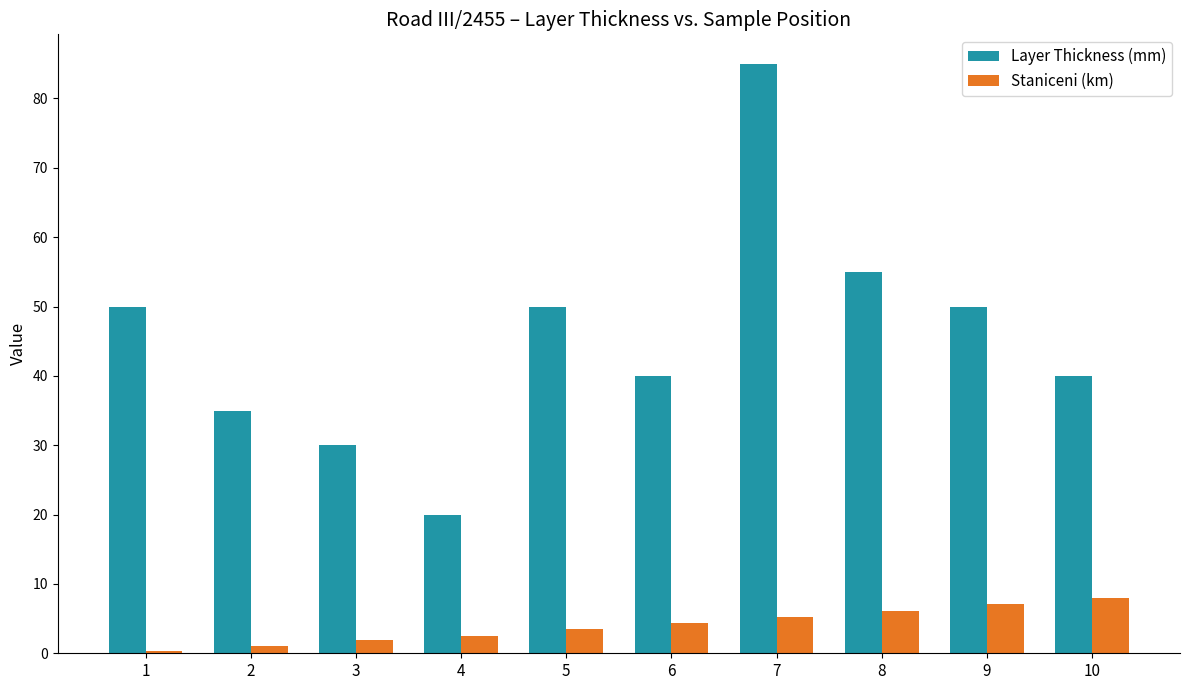

Is the value of Layer Thickness (mm) at 7 greater than the value of Staniceni (km) at 3?

Yes